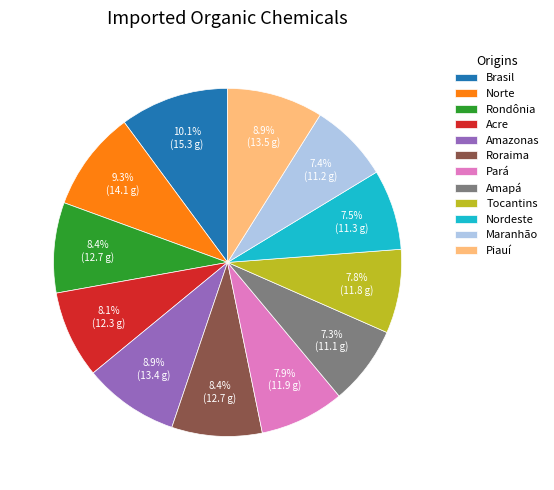

The Brasil slice represents 18% of the pie. True or false?

False